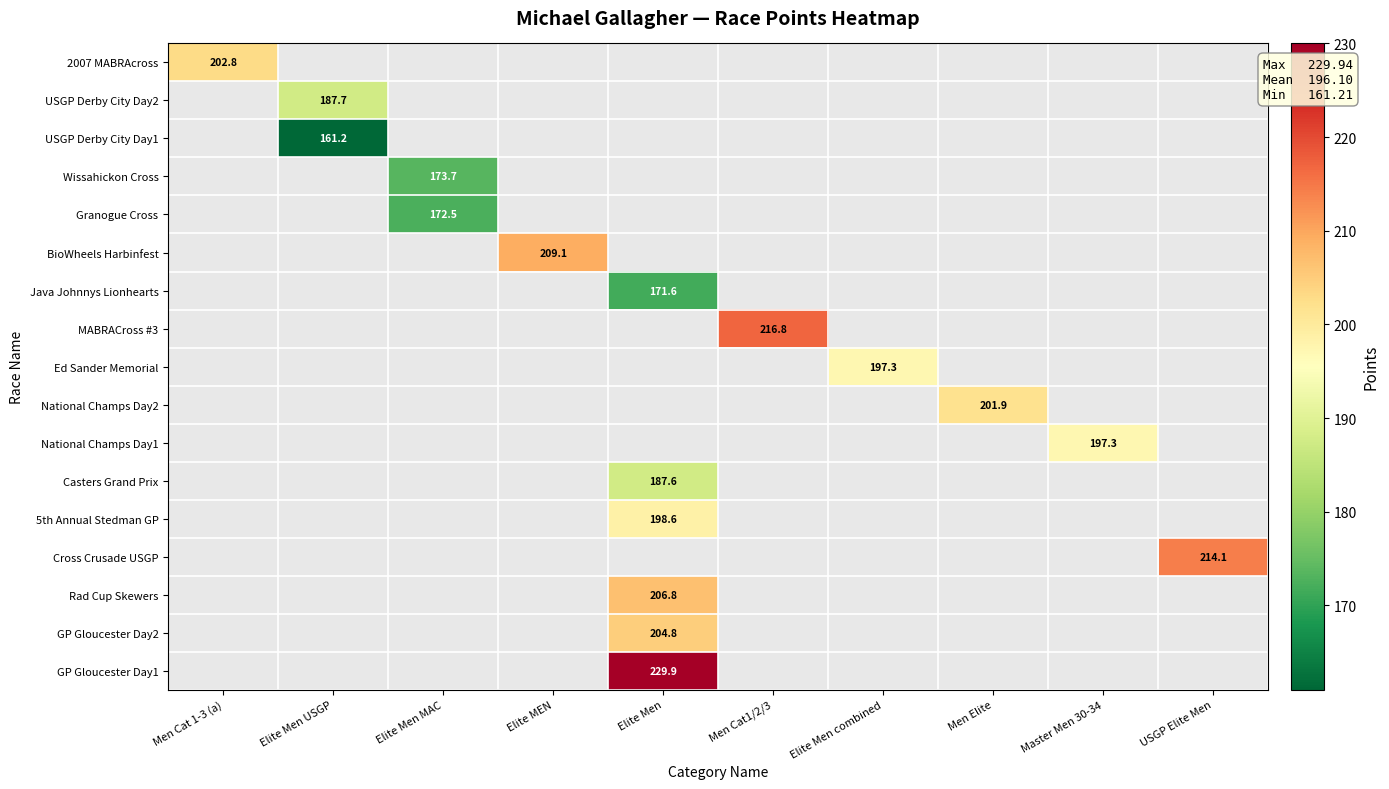

Count the number of data series in this chart.

17